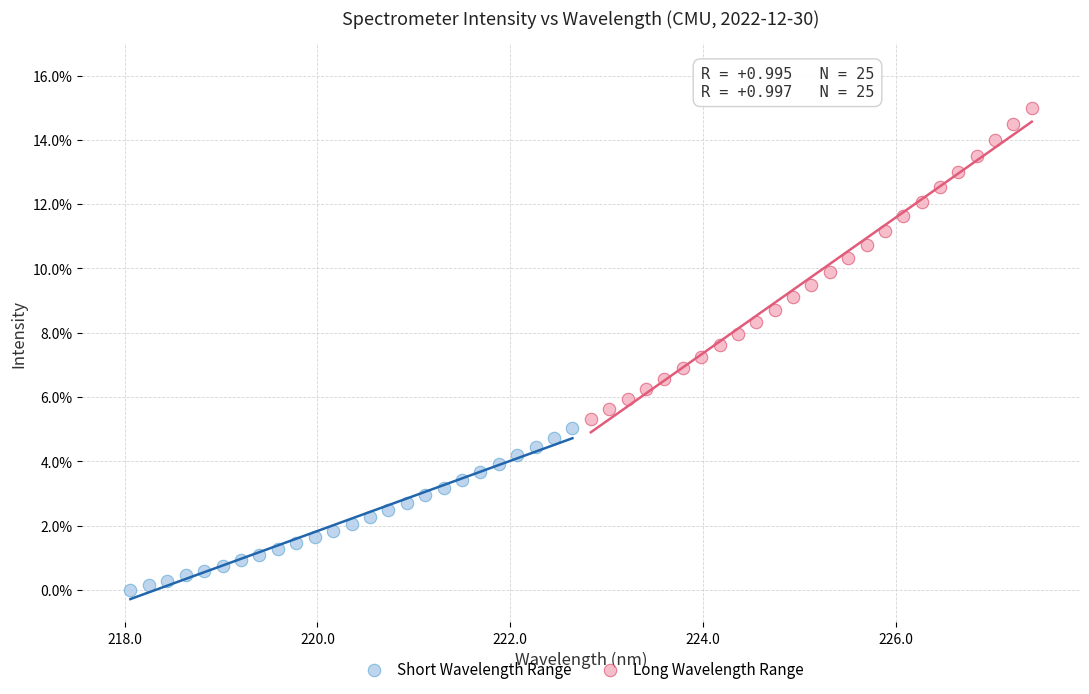

Which series contains the highest Y value?

Long Wavelength Range